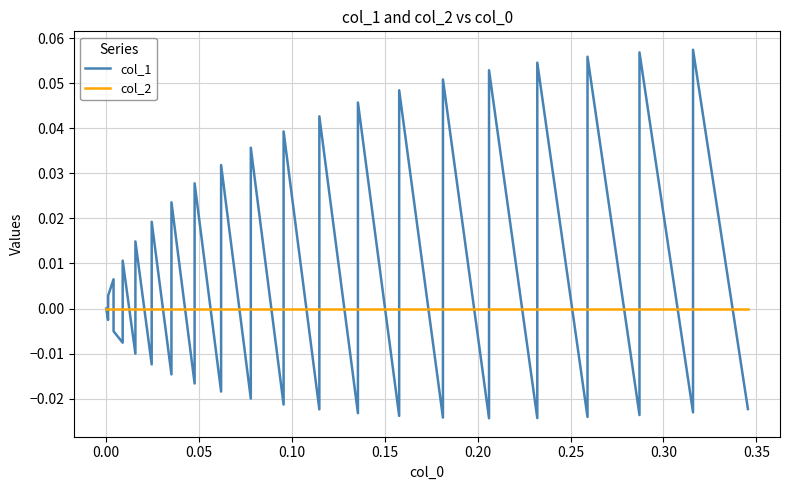

What are all the series names shown in the legend?

col_1, col_2